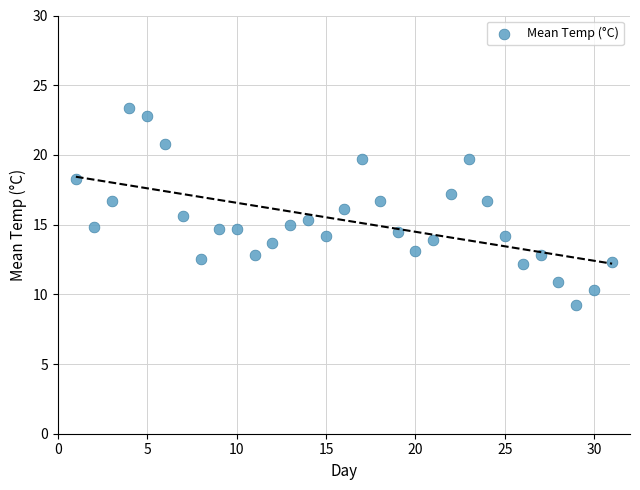

What is the range of Y values (max minus min)?

14.2